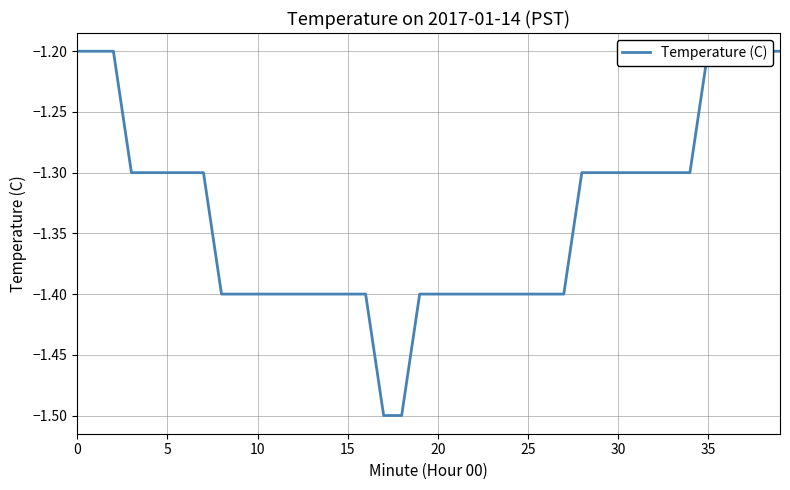

True or false: the data has more than 0 interior local peaks.

False